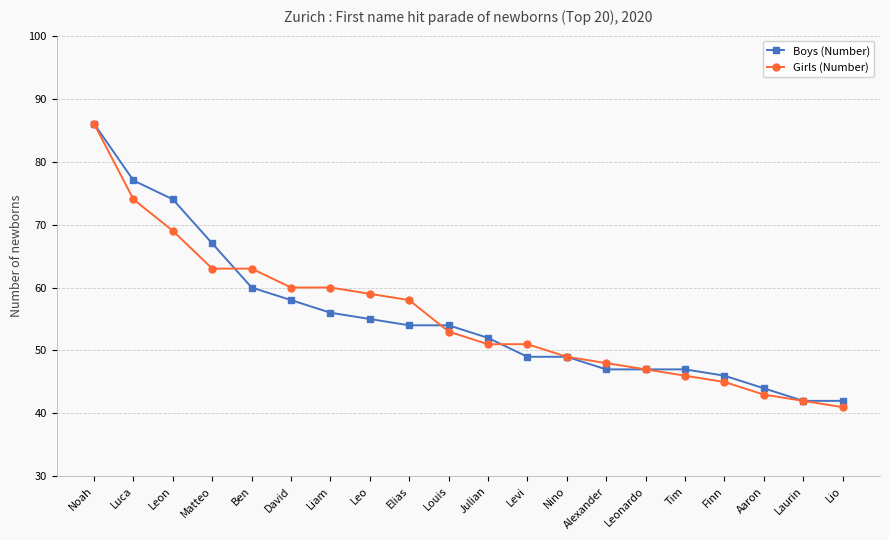

What is the total value across all series at Julian?

103